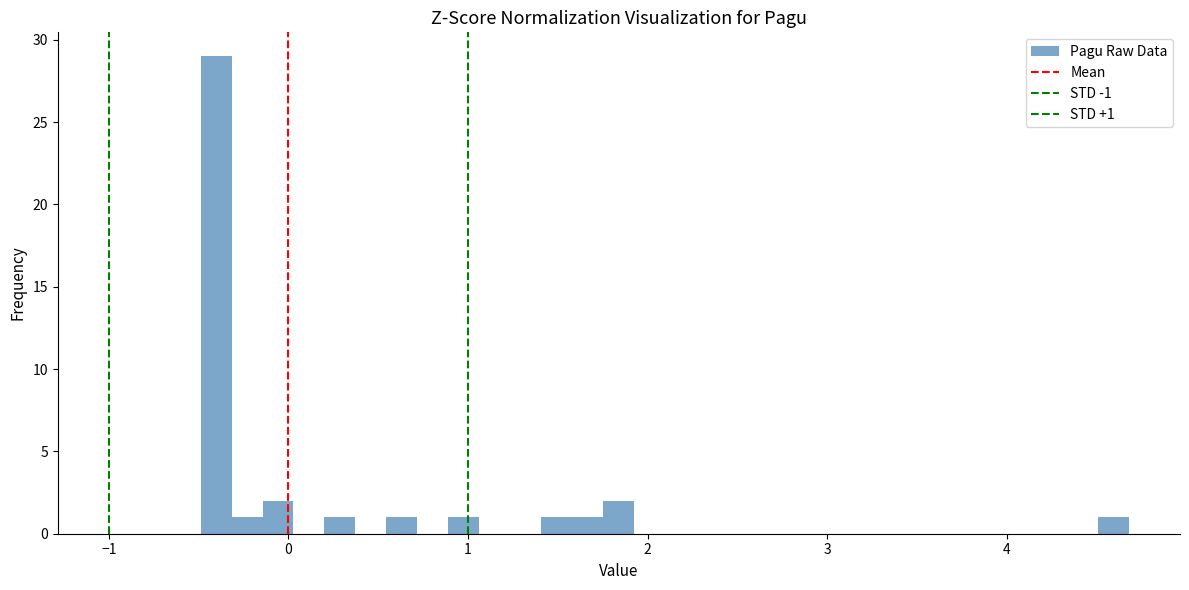

Read against the x-axis, roughly where is the centre of the tallest bar?

-0.4